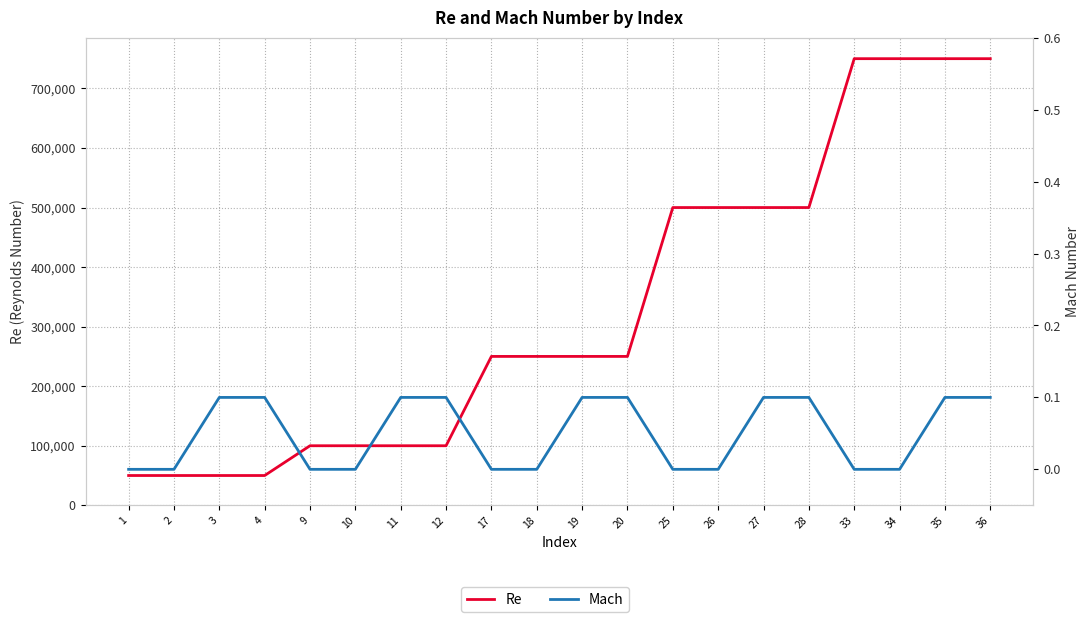

Which series has the largest total across all categories?

Re